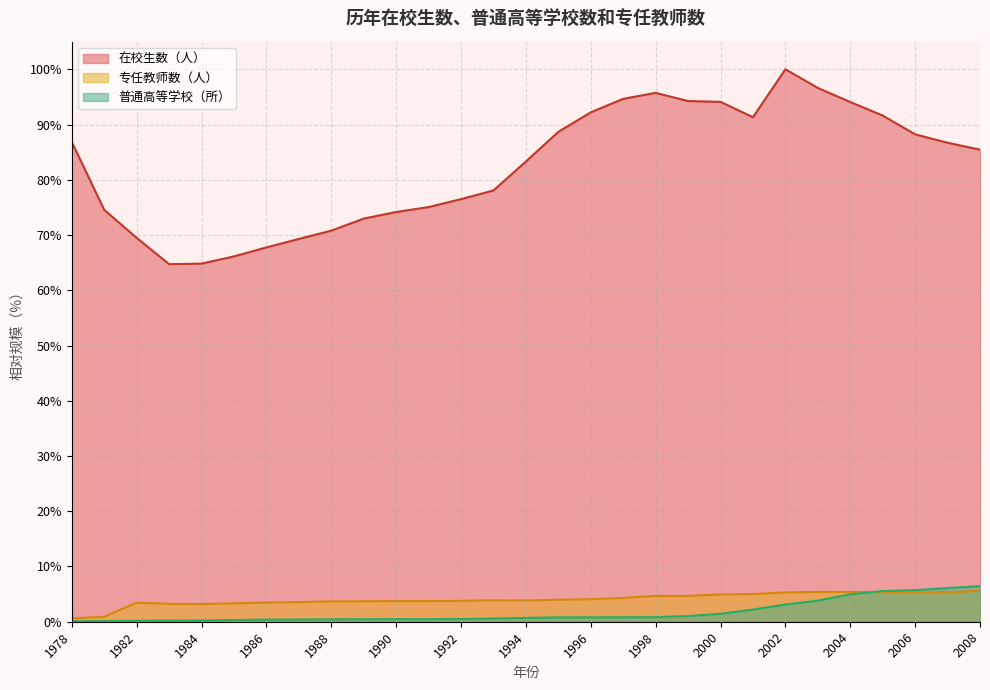

After their last crossing, which series has the higher values: 专任教师数（人） or 普通高等学校（所）?

普通高等学校（所）